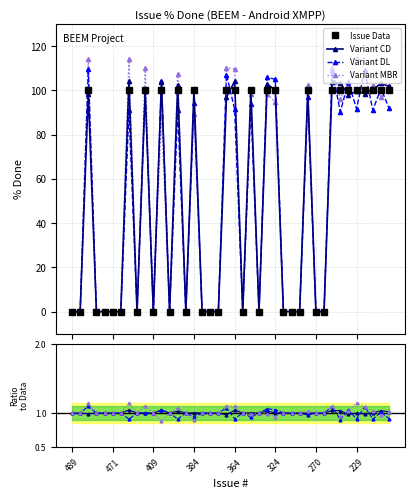

How many values are below 100?

20